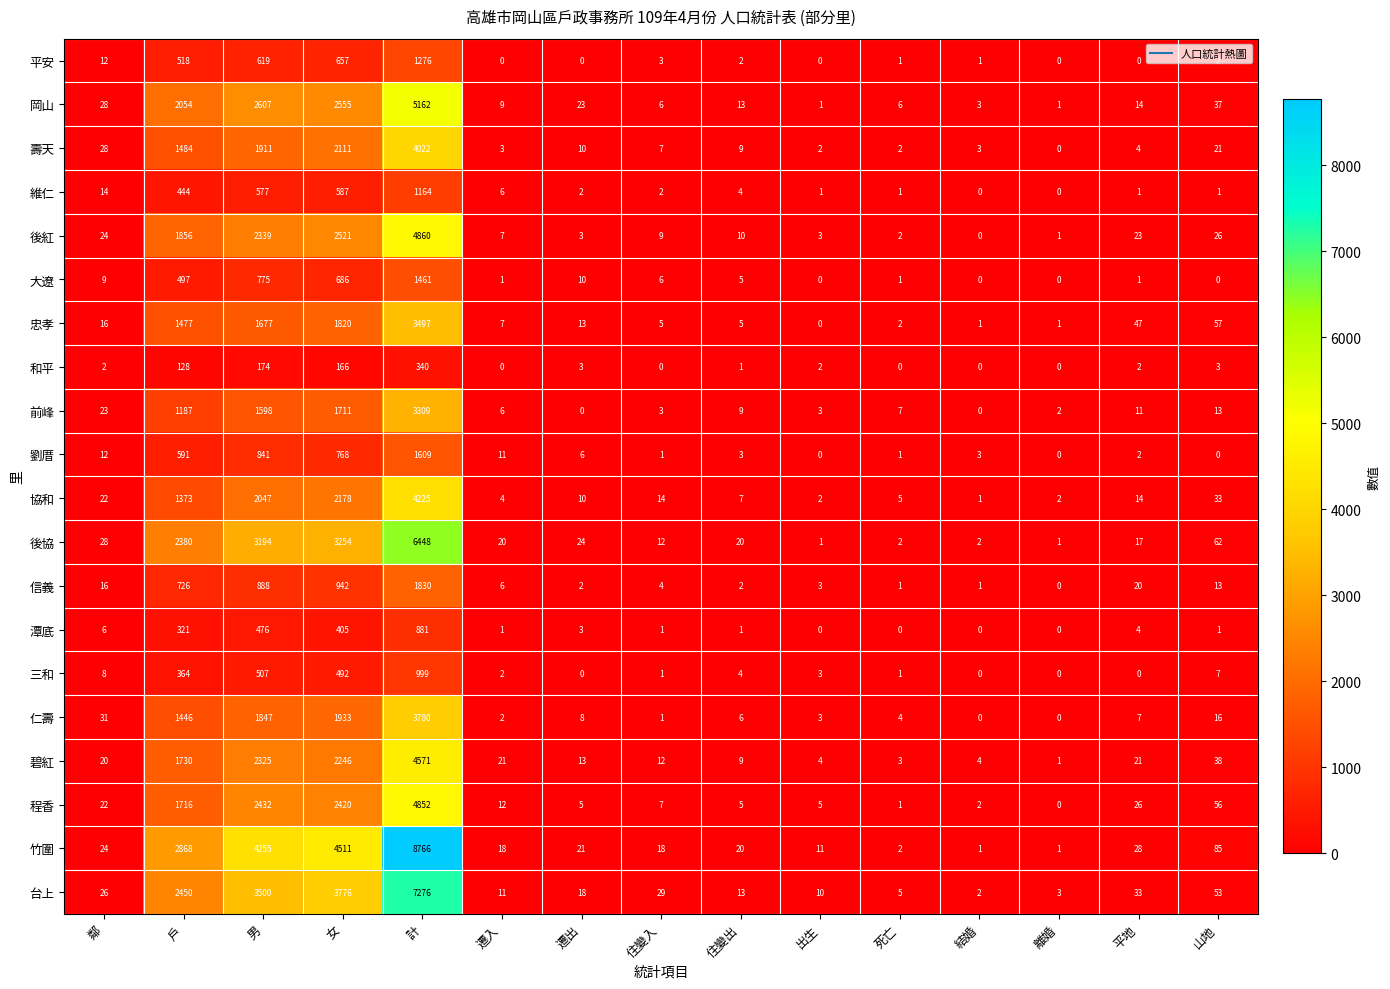

What is the difference between the maximum and second lowest values in the 台上 series?

7273